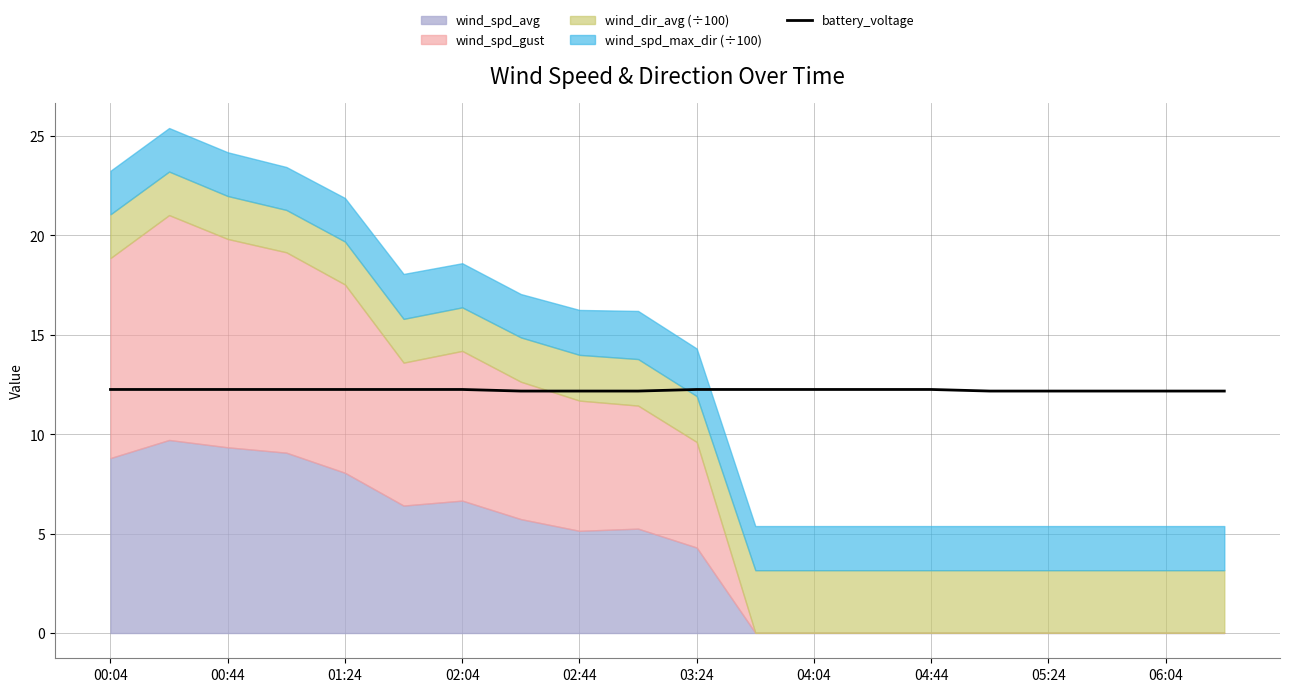

What is the lowest value of the battery_voltage series?

12.2